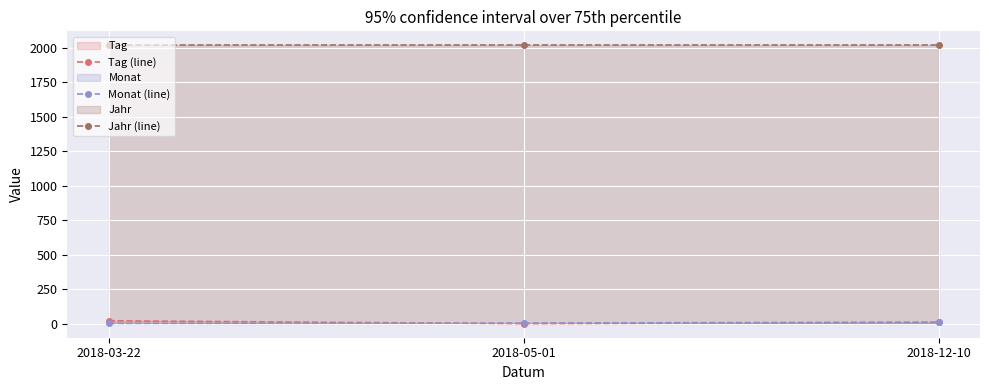

Reading right to left, extract all data points from this chart.

Tag (line): 10	1	22
Monat (line): 12	5	3
Jahr (line): 2018	2018	2018